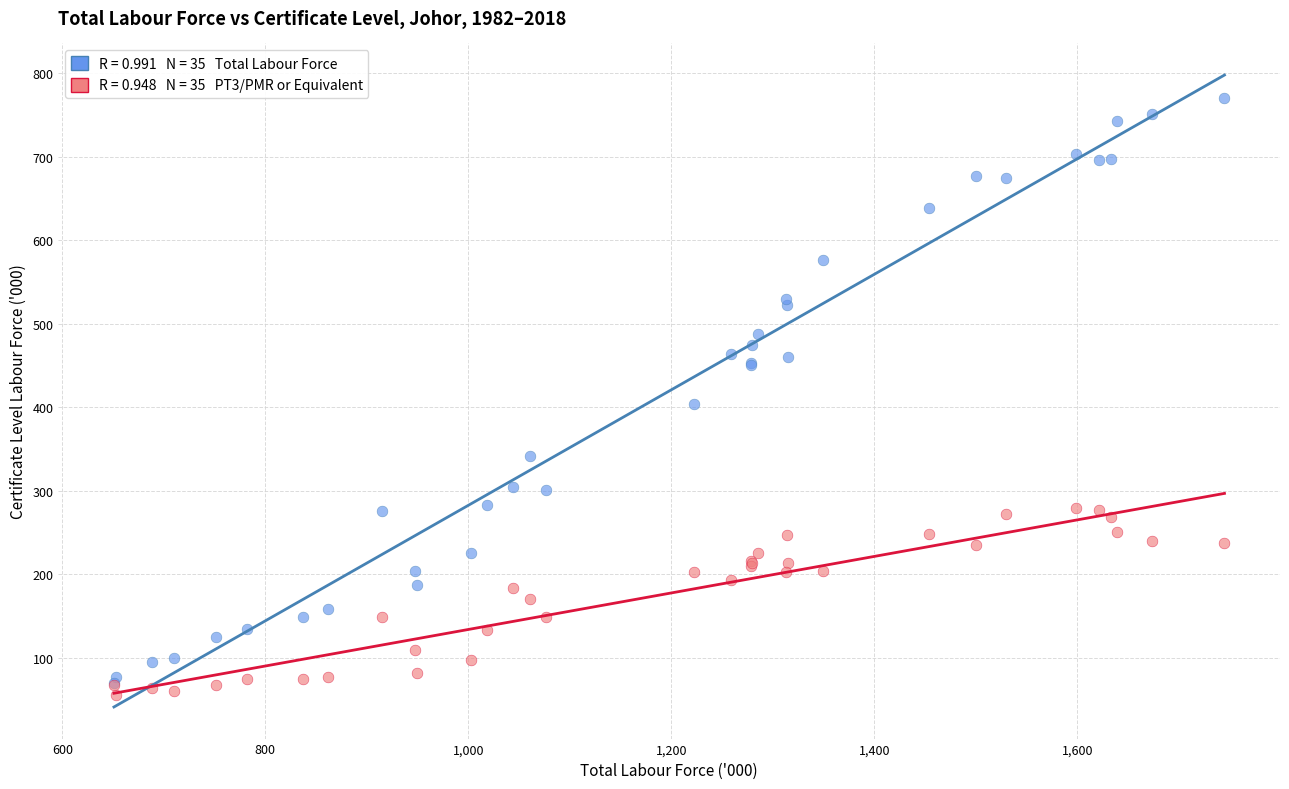

Across all series, what Y value is closest to 413?

403.9